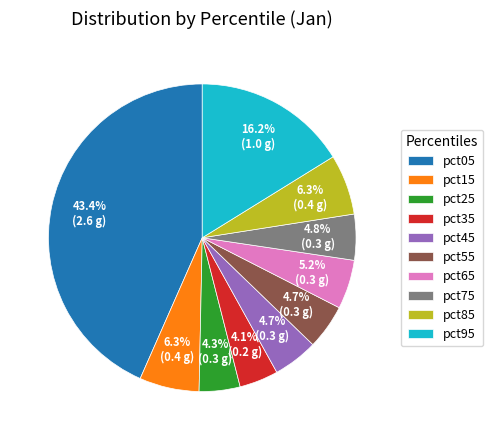

What is the largest slice in the pie chart?

pct05